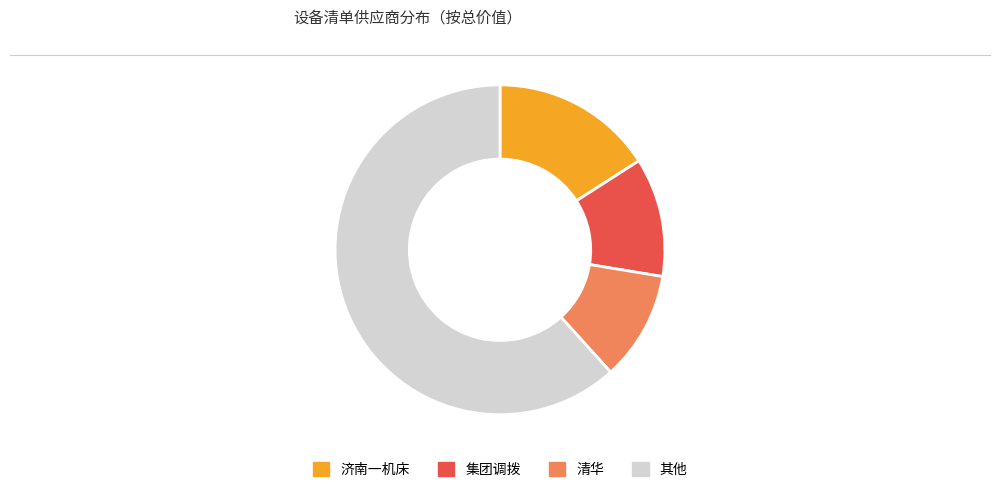

Is there any slice that represents more than half of the pie?

Yes